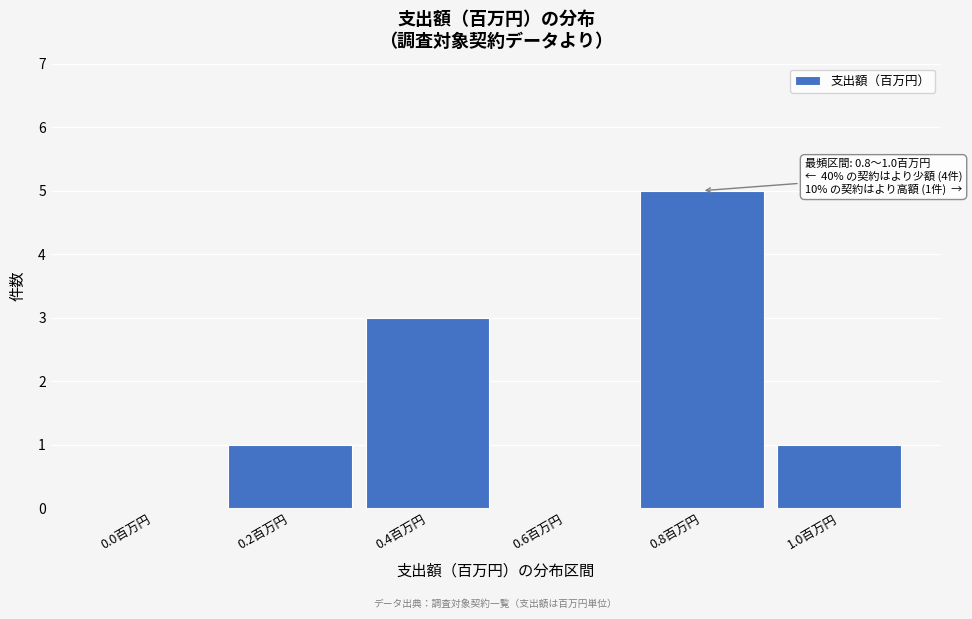

Reading left to right, transcribe all the data shown in this chart.

0.0百万円=0	0.2百万円=1	0.4百万円=3	0.6百万円=0	0.8百万円=5	1.0百万円=1